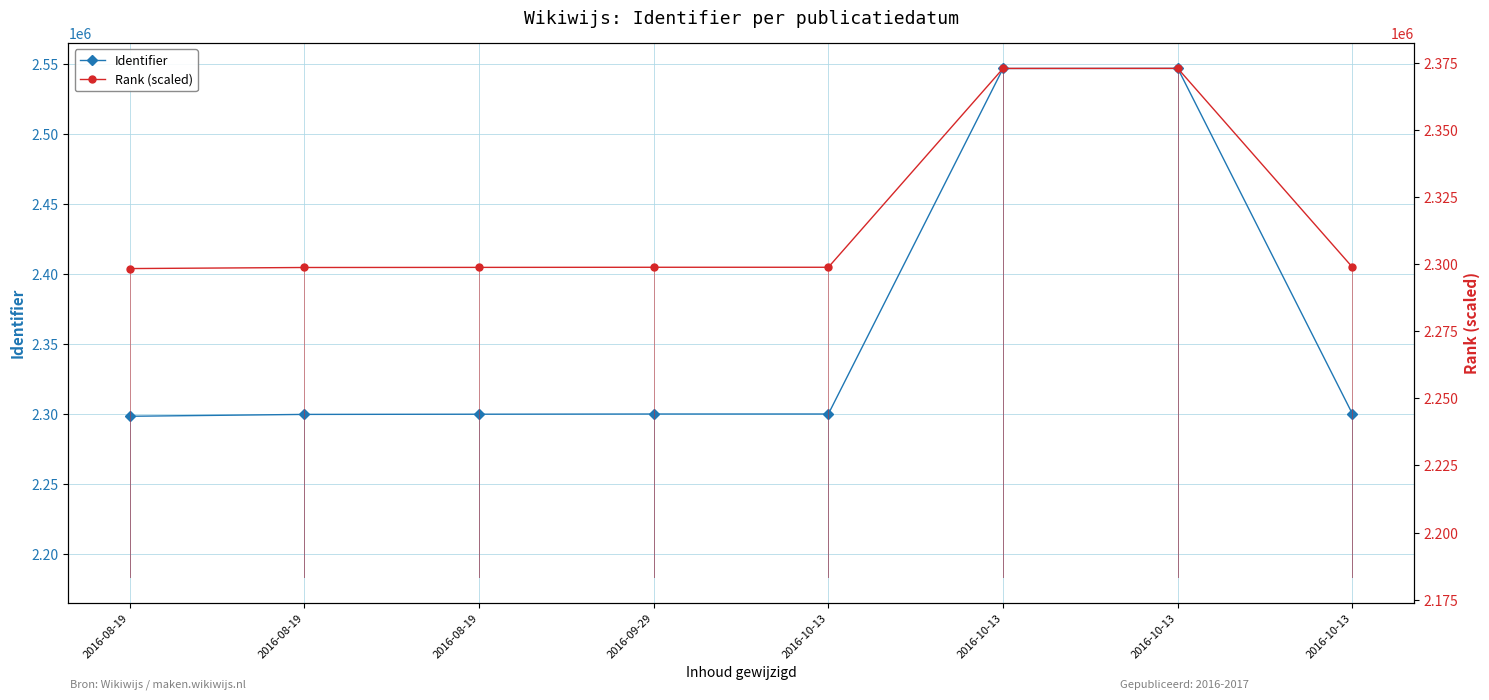

What is the difference between the maximum and minimum values in the Identifier series?

248507